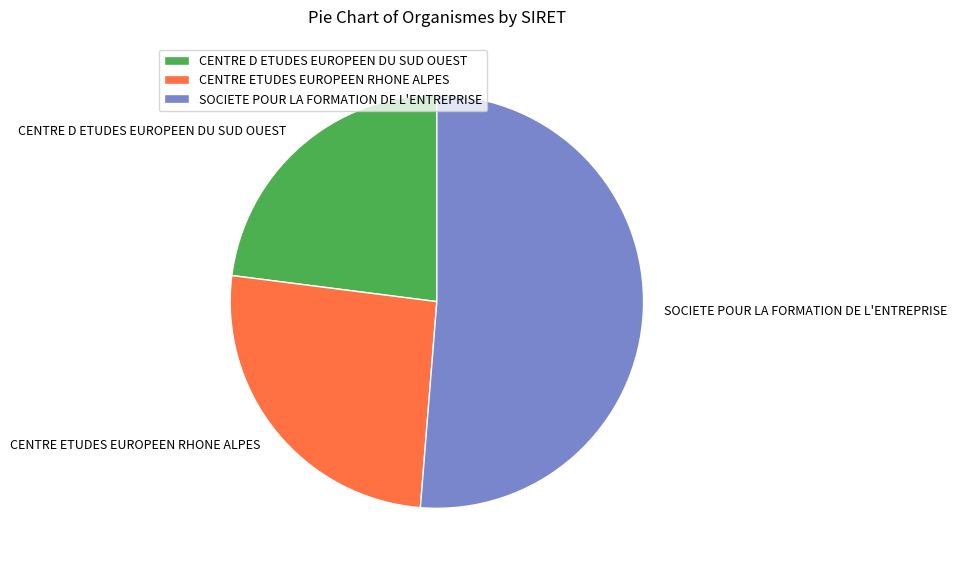

Is it true that SOCIETE POUR LA FORMATION DE L'ENTREPRISE is 51% of the pie?

True